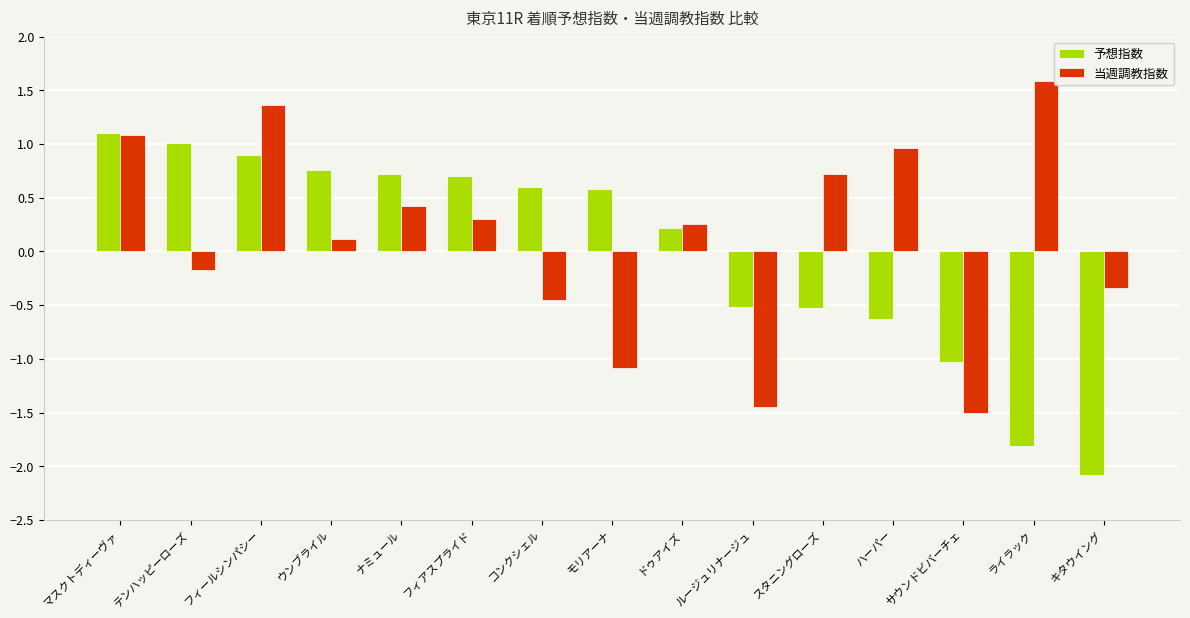

Rank the series by their maximum value, from highest to lowest.

当週調教指数, 予想指数